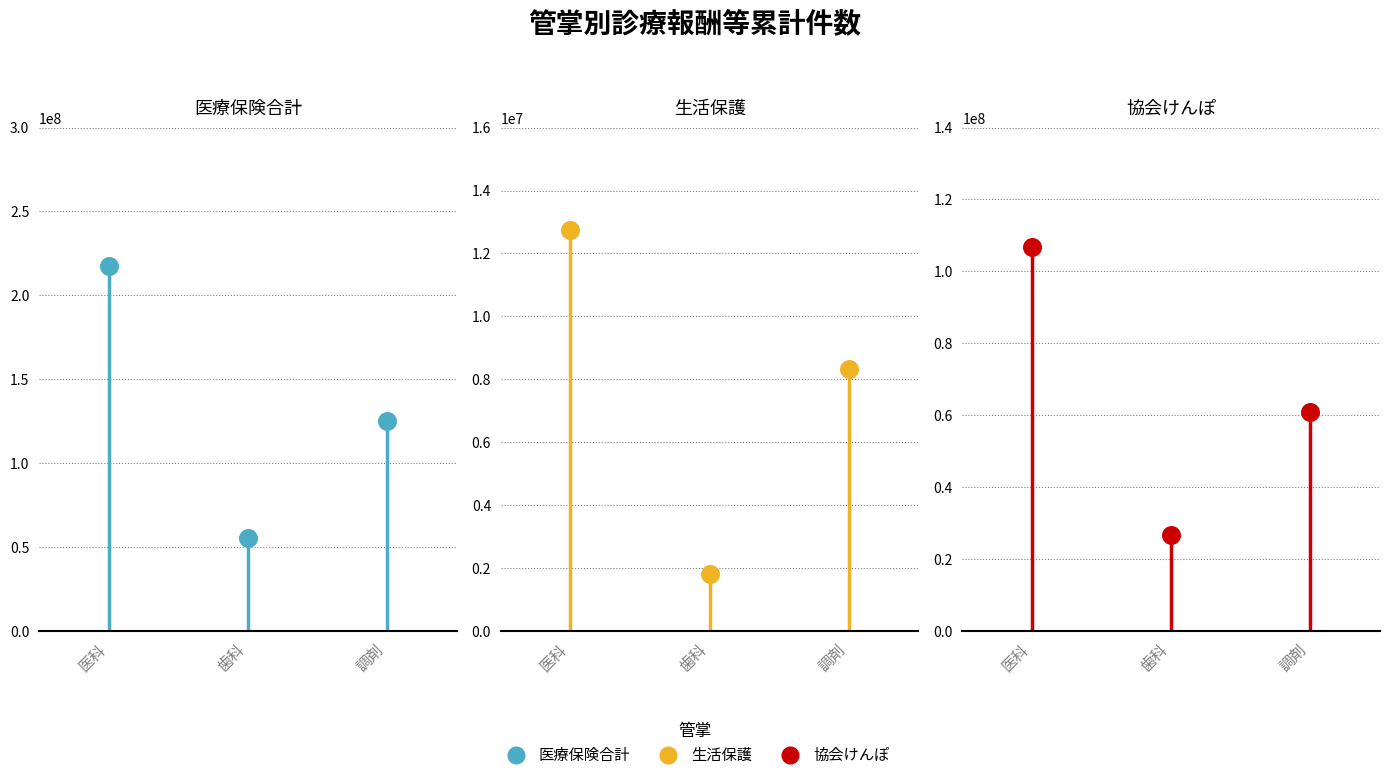

What are all the series names shown in the legend?

医療保険合計, 生活保護, 協会けんぽ